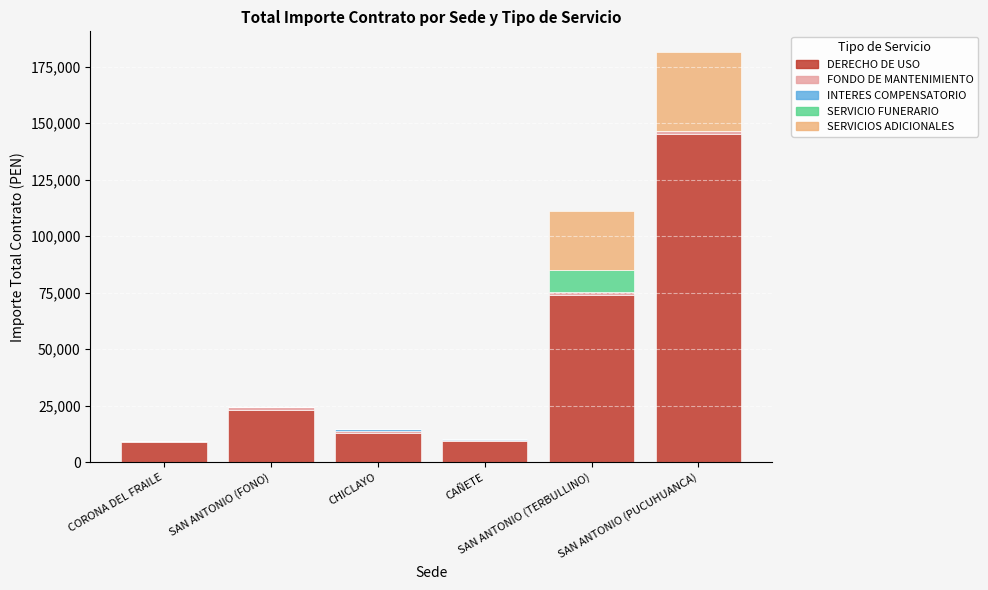

What is the highest value of the DERECHO DE USO series?

145000.0